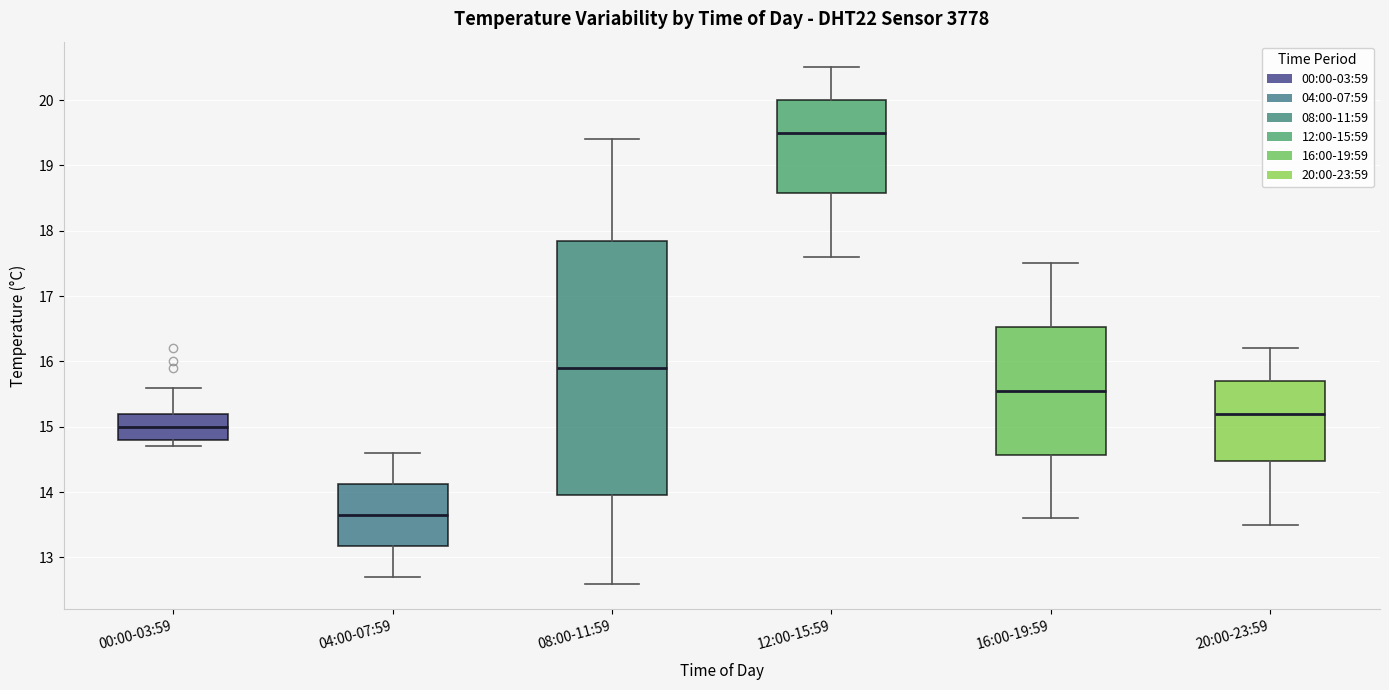

Reading left to right, read every box against the y-axis: the position of its median line, the range the box covers, and the ends of its whiskers. The values are not printed on the chart, so give them approximately, as read against the axis.

00:00-03:59: median 15.0, box 14.8 to 15.2, whiskers 14.7 to 15.6
04:00-07:59: median 13.7, box 13.2 to 14.1, whiskers 12.7 to 14.6
08:00-11:59: median 15.9, box 14.0 to 17.9, whiskers 12.6 to 19.4
12:00-15:59: median 19.5, box 18.6 to 20.0, whiskers 17.6 to 20.5
16:00-19:59: median 15.6, box 14.6 to 16.5, whiskers 13.6 to 17.5
20:00-23:59: median 15.2, box 14.5 to 15.7, whiskers 13.5 to 16.2